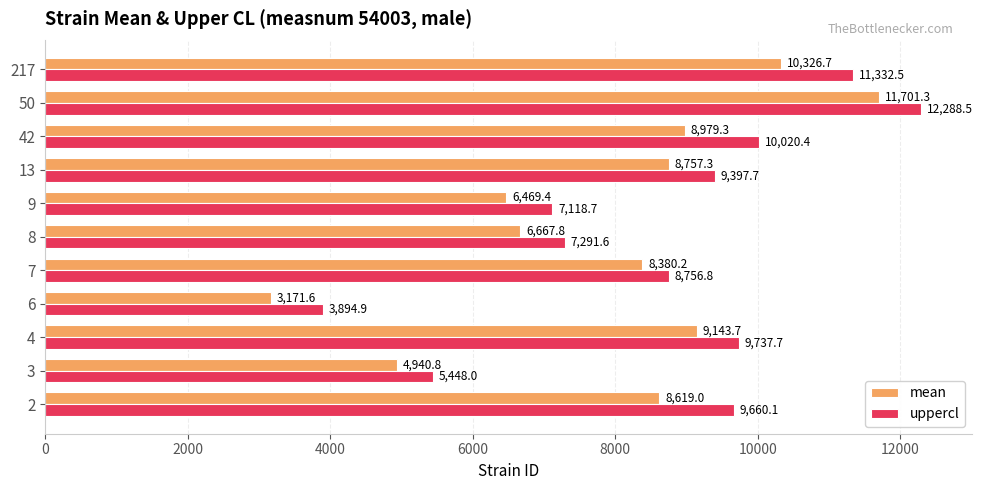

What is the spread (max minus min) of values at 8?

623.8